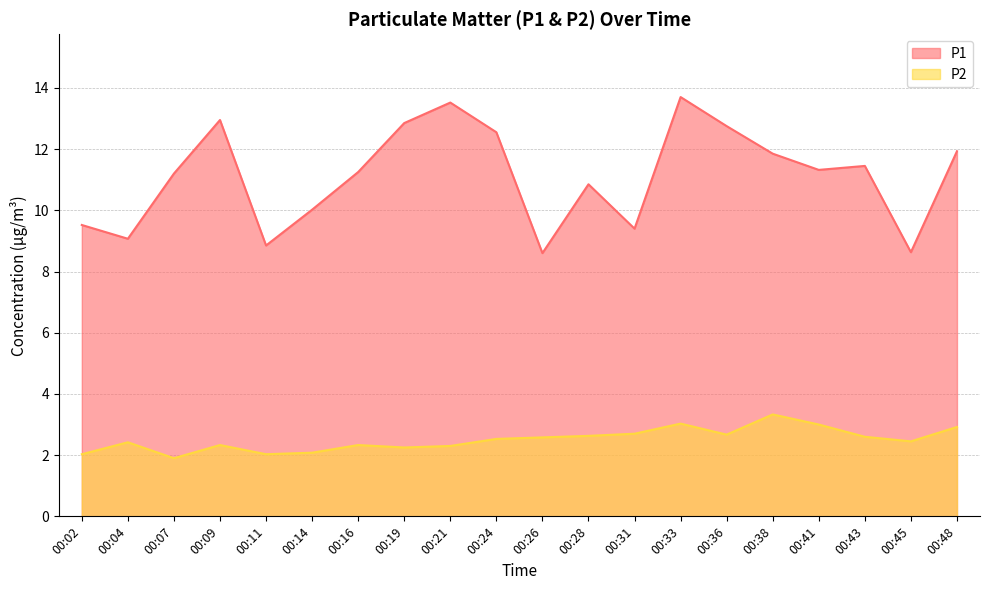

What is the sum of the P2 values at 00:24 and 00:07?

4.4